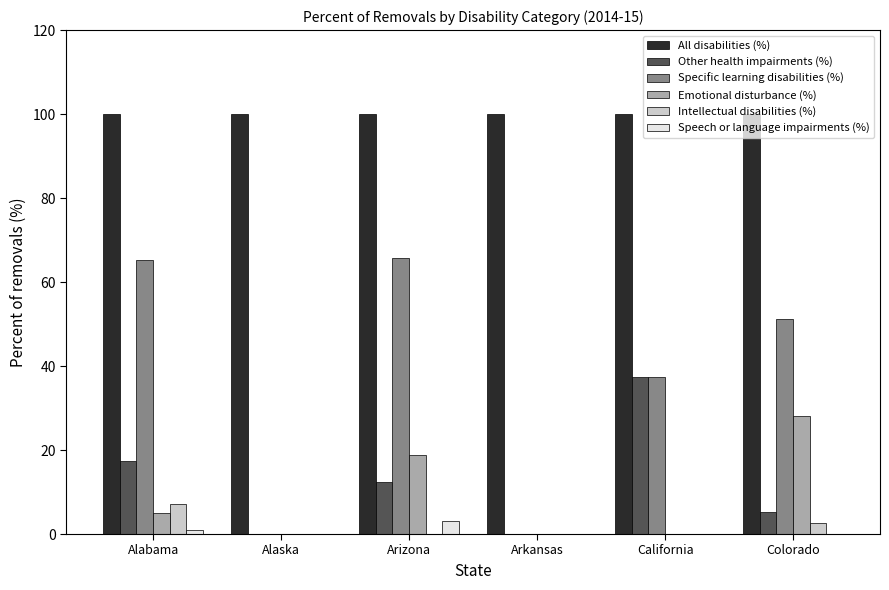

How many groups of bars are there?

6